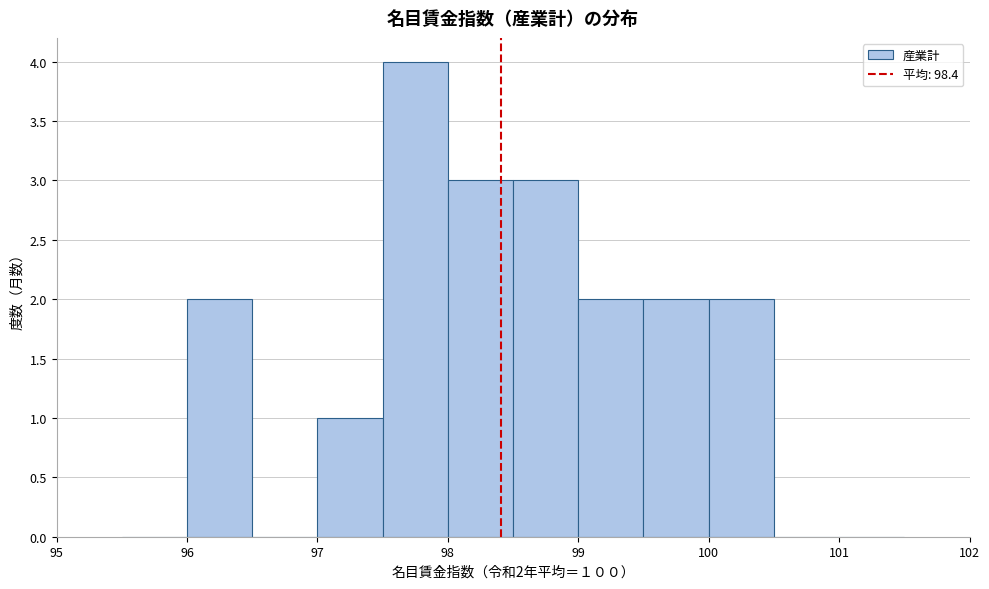

Which range on the x-axis has the tallest bar?

97.5 to 98.0